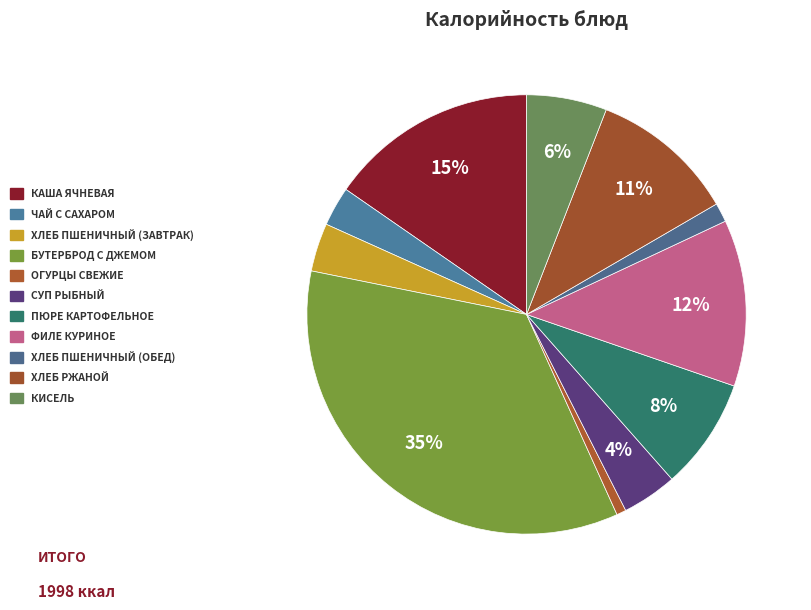

How many slices are in this pie chart?

11